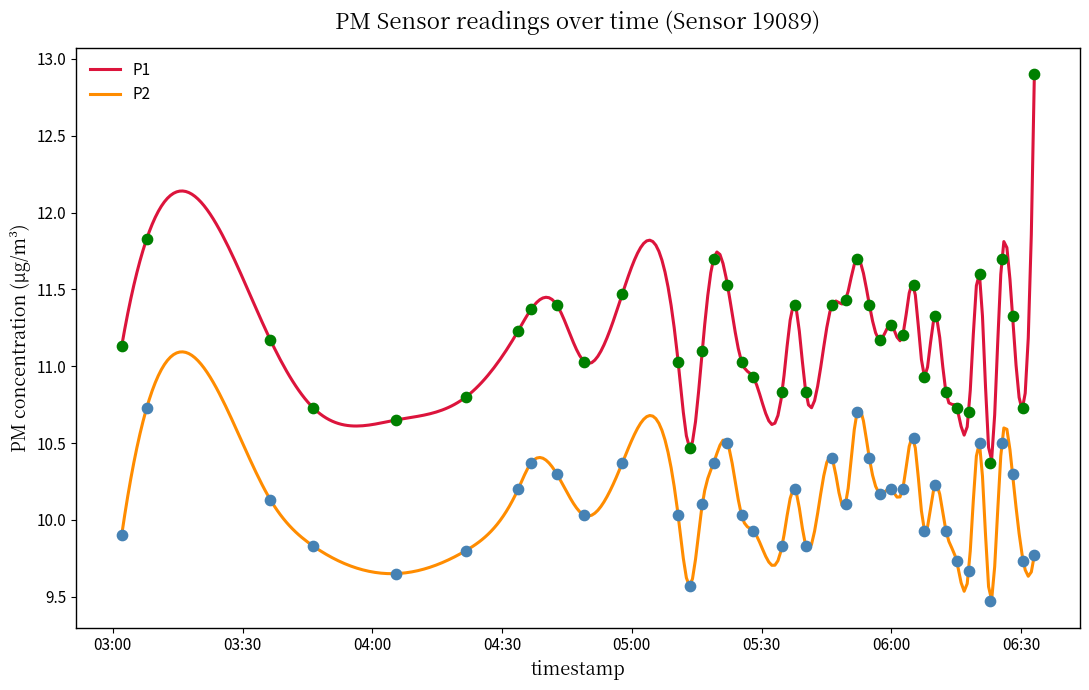

What are all the series names shown in the legend?

P1, P2